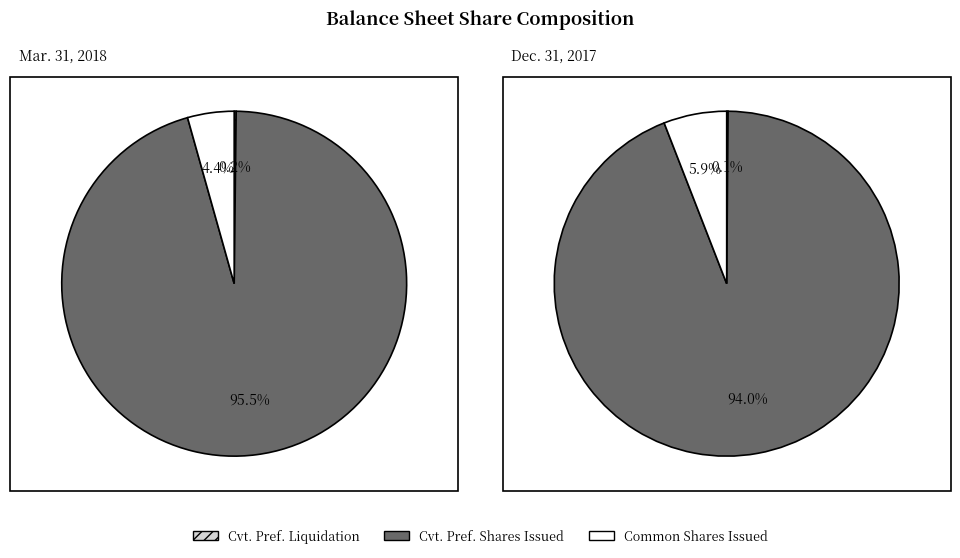

Is it true that Convertible preferred stock, shares issued is 95% of the pie?

True